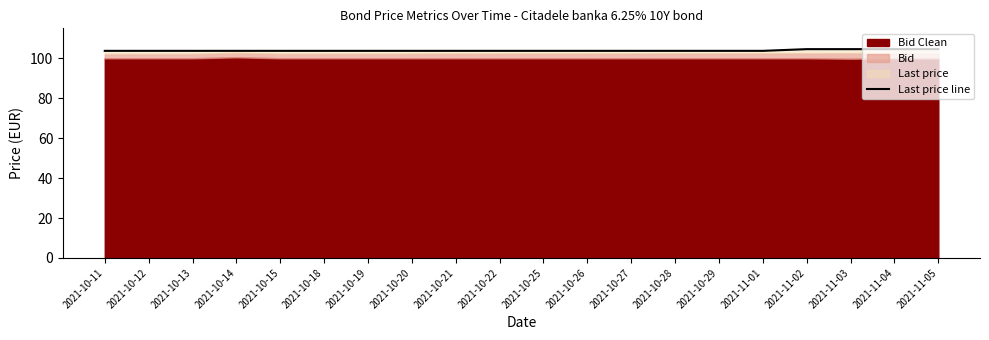

True or false: the data shows 103.7 at 2021-10-18.

True